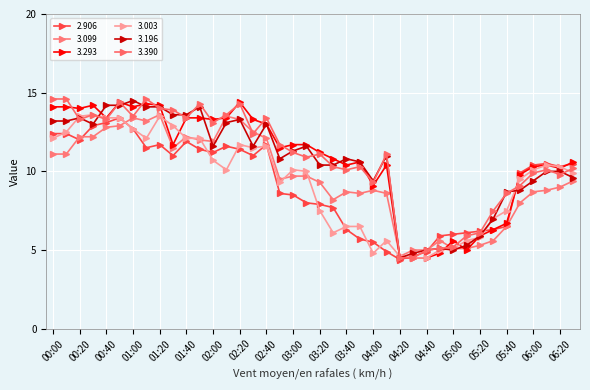

How many distinct data groups are displayed?

6